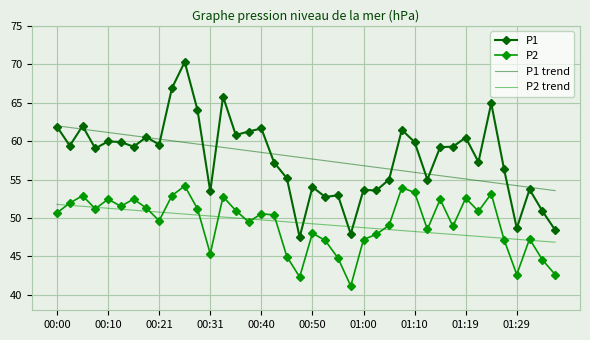

Which series has the largest range (max minus min)?

P1